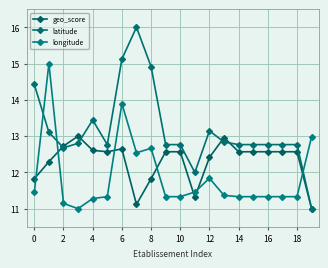

At how many categories does at least one series exceed 11?

20